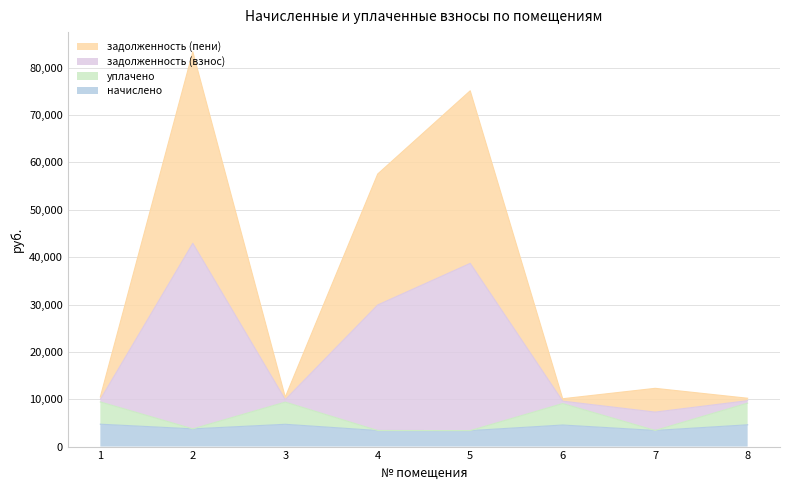

Where is the first local maximum for начислено?

3